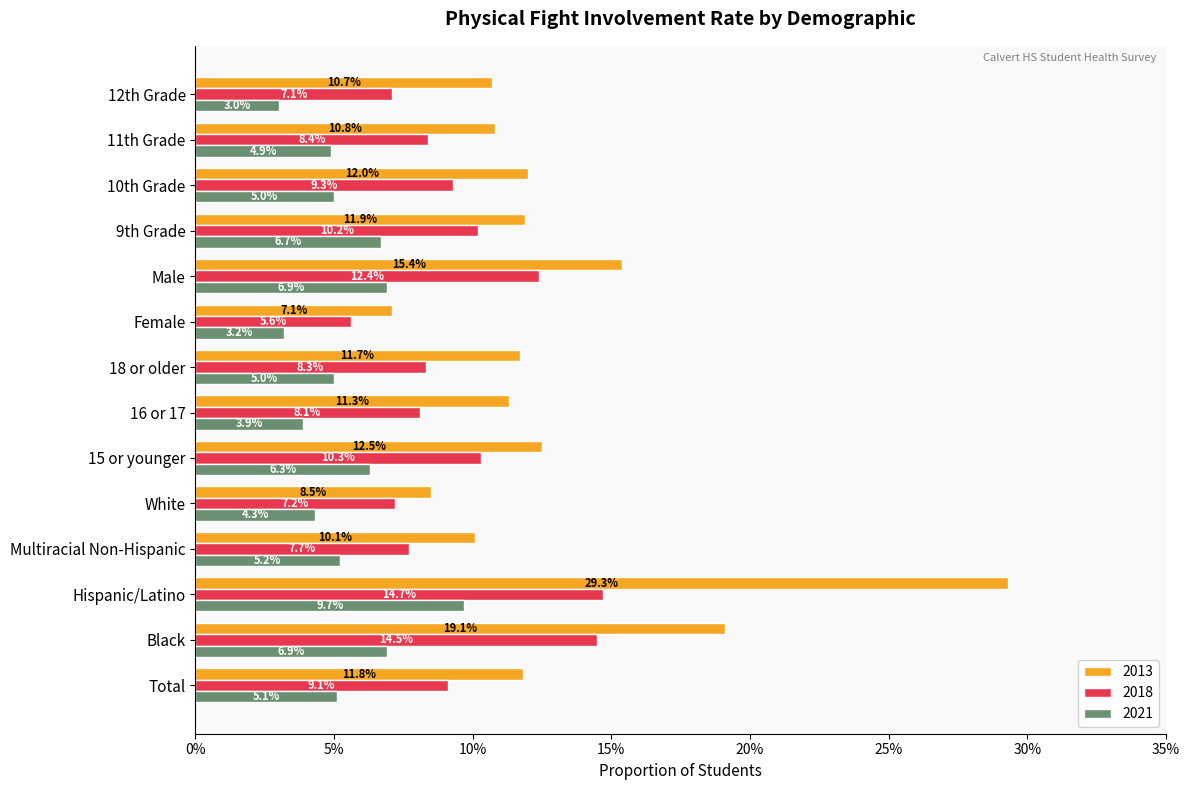

Rank the series at Male from highest to lowest value.

2013, 2018, 2021